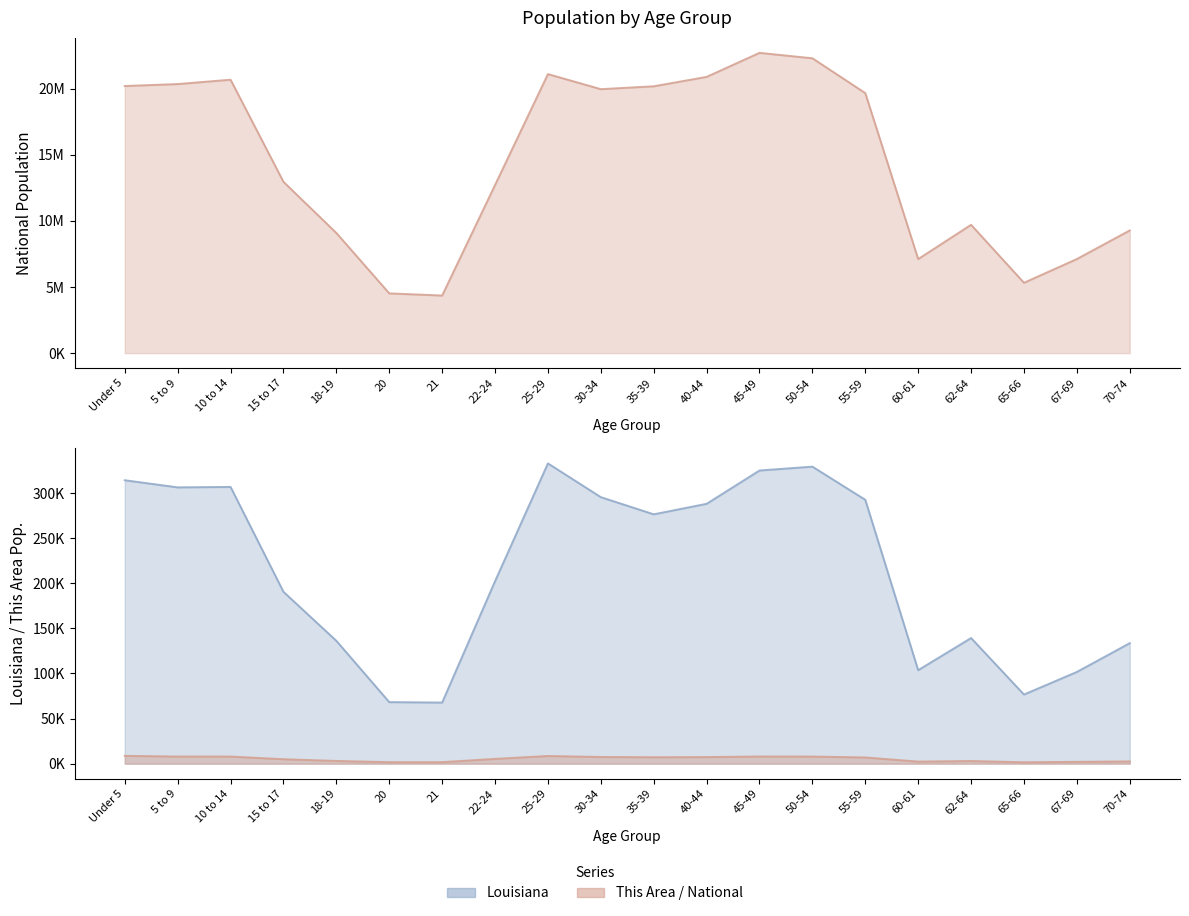

Between 25-29 and 62-64, which series saw the biggest shift?

National